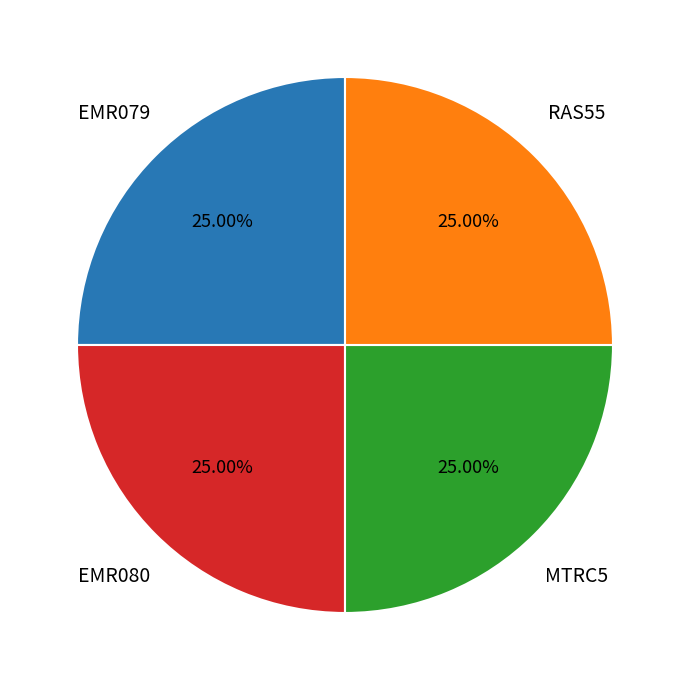

Is there a majority slice in this chart?

No